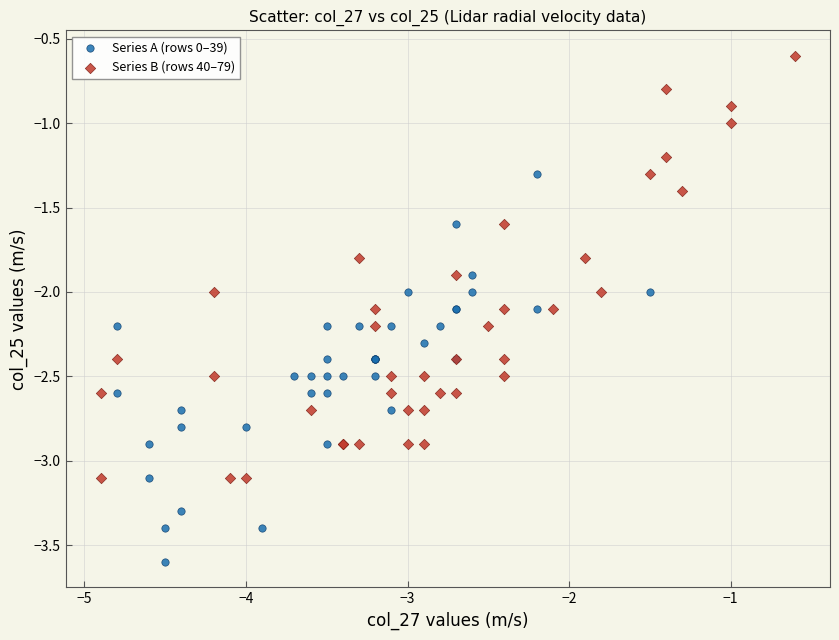

Which series reaches the minimum Y coordinate?

Series A (rows 0–39)